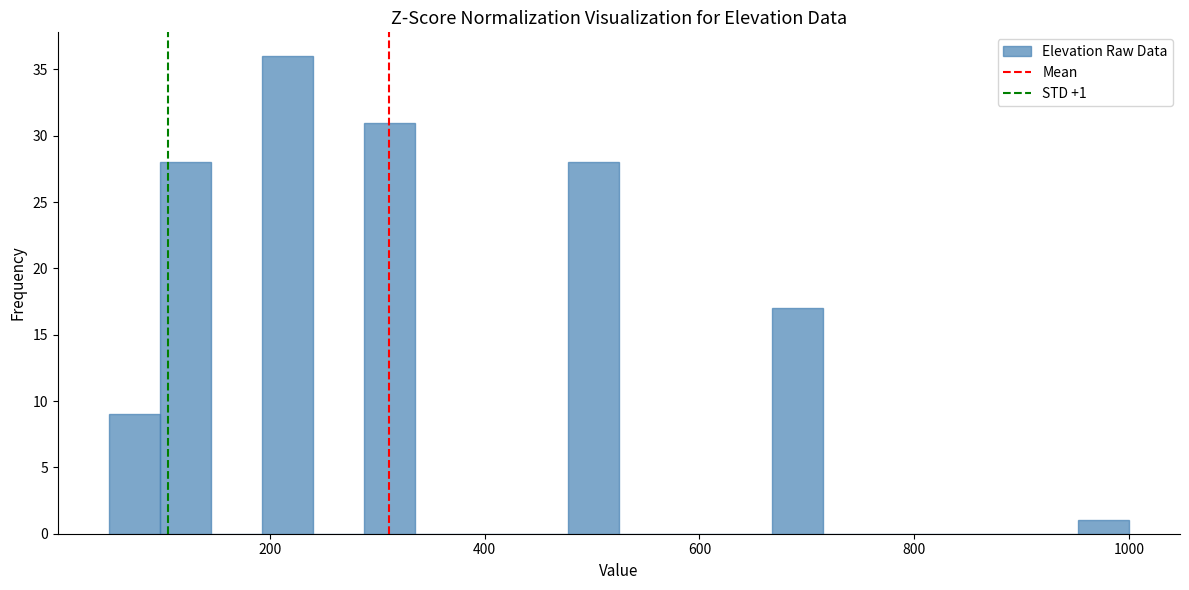

Around what value on the x-axis is the tallest bar? Give the approximate position of its centre, as read against the axis.

220